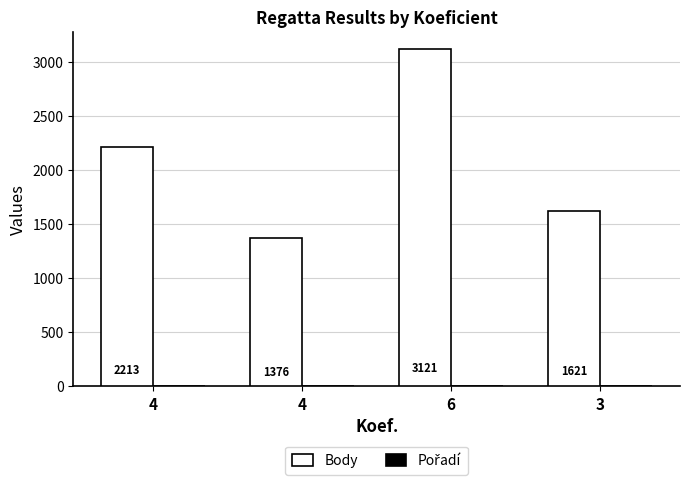

How many series are shown in this chart?

2